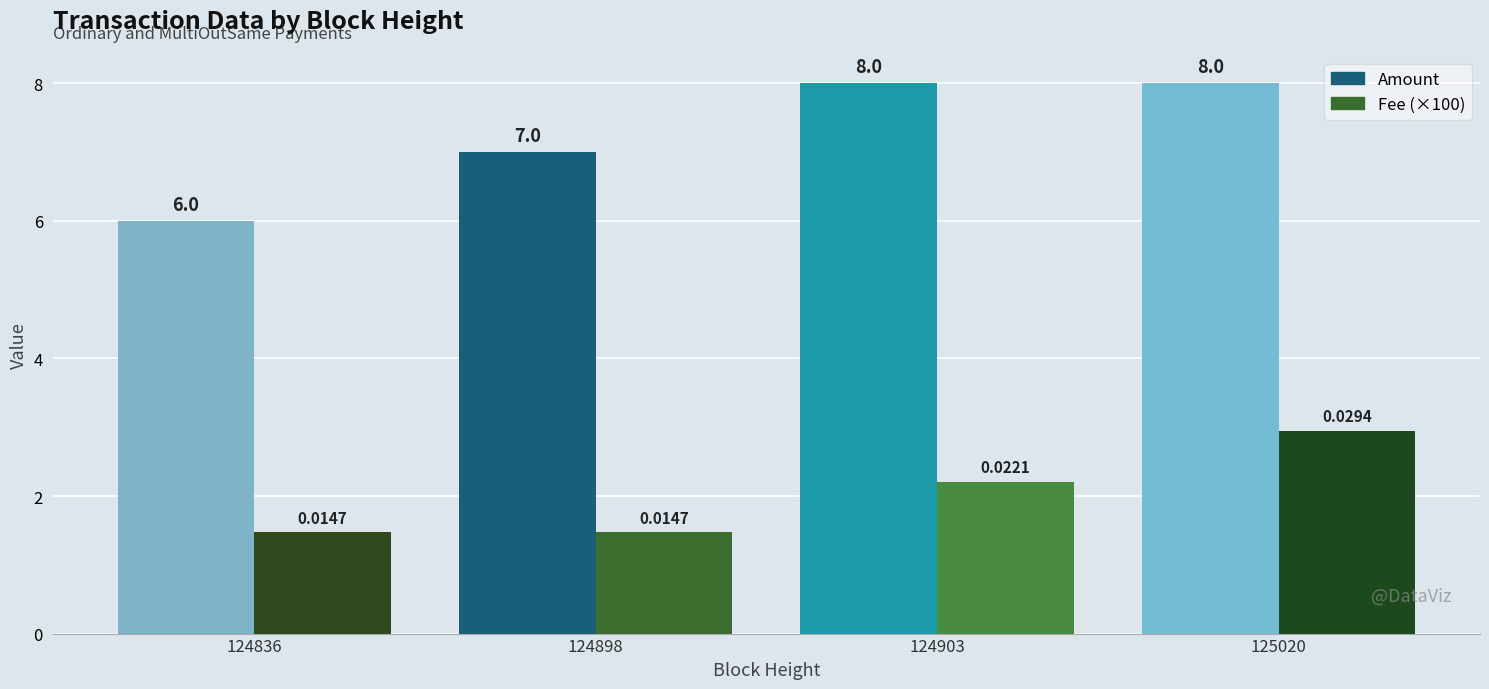

Which series changed the most between 124836 and 125020?

Amount